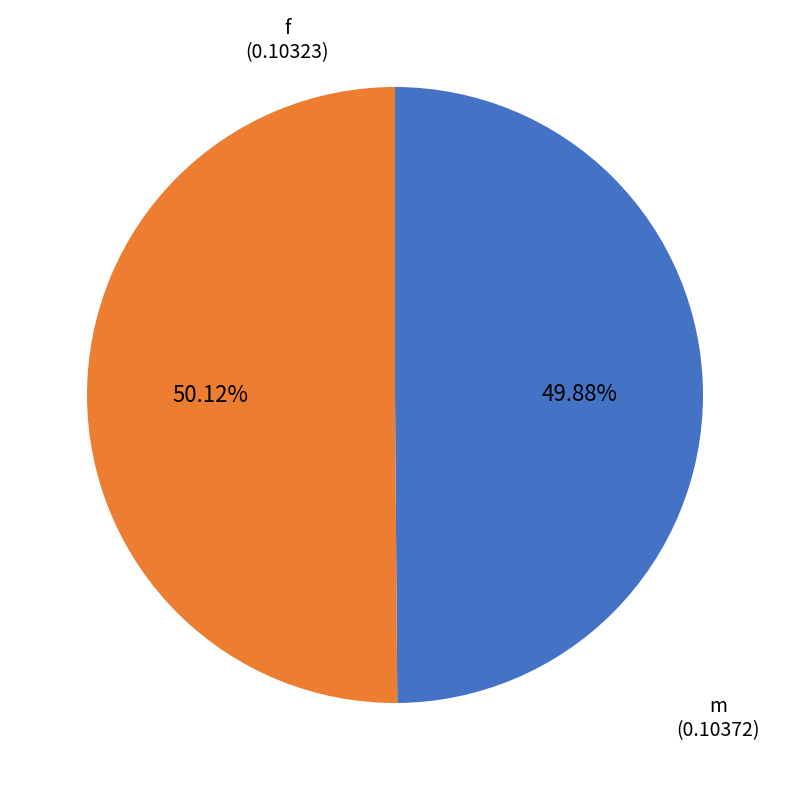

To the nearest percent, what is the average slice percentage?

50%